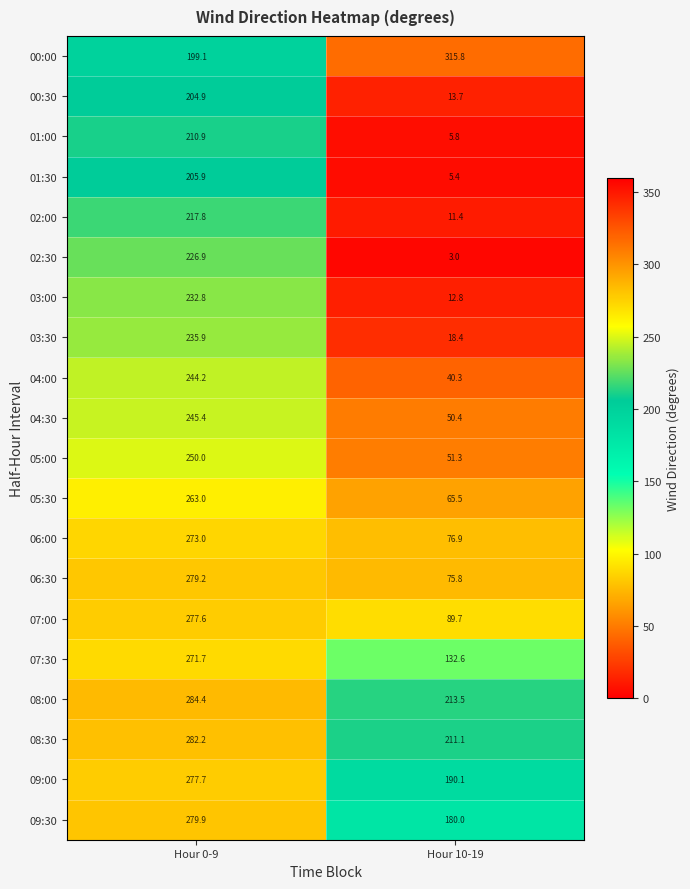

The 07:00 series shows 452.4 at Hour 0-9. True or false?

False